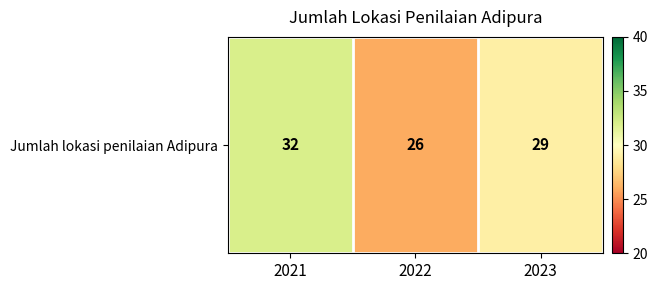

What is the difference between the maximum and minimum values?

6